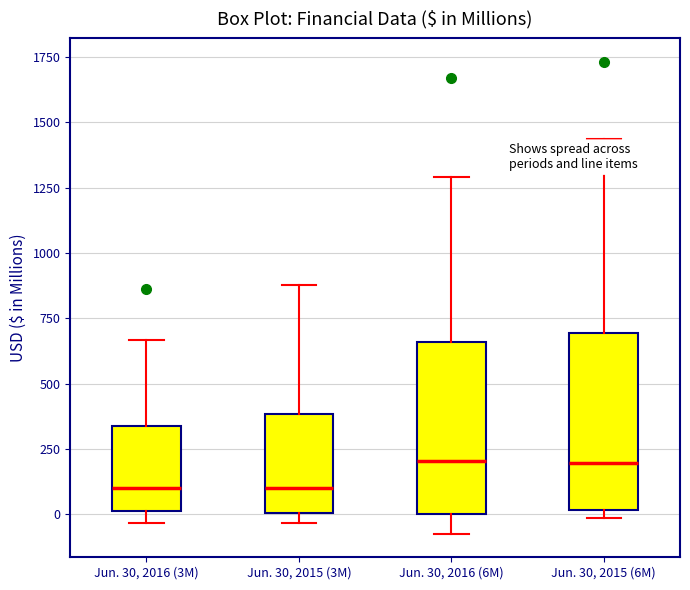

Reading left to right, transcribe this box plot: for each box, give where its median line is, the range the box spans, and where its two whiskers end, as read against the y-axis. The values are not printed on the chart, so give them approximately, as read against the axis.

Jun. 30, 2016 (3M): median 100, box 0 to 350, whiskers -50 to 650
Jun. 30, 2015 (3M): median 100, box 0 to 400, whiskers -50 to 900
Jun. 30, 2016 (6M): median 200, box 0 to 650, whiskers -50 to 1300
Jun. 30, 2015 (6M): median 200, box 0 to 700, whiskers 0 (just below the box's lower edge) to 1450